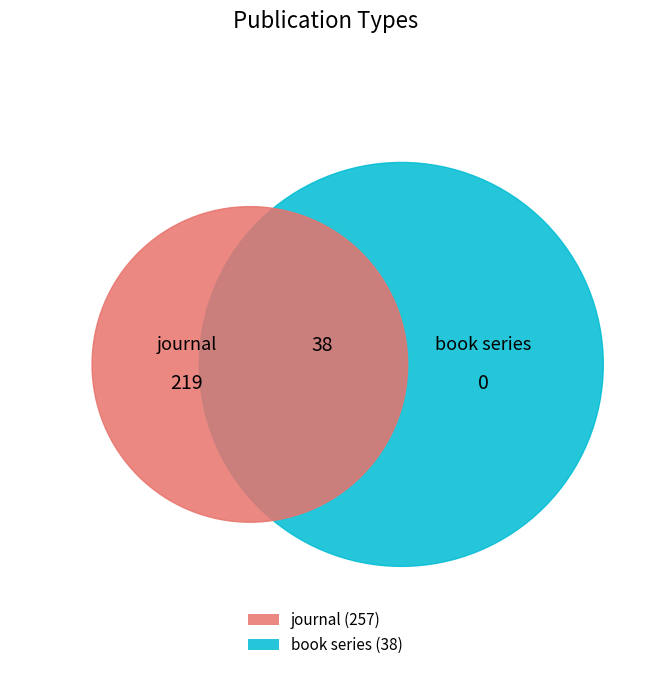

Which category has the biggest portion of the pie?

journal